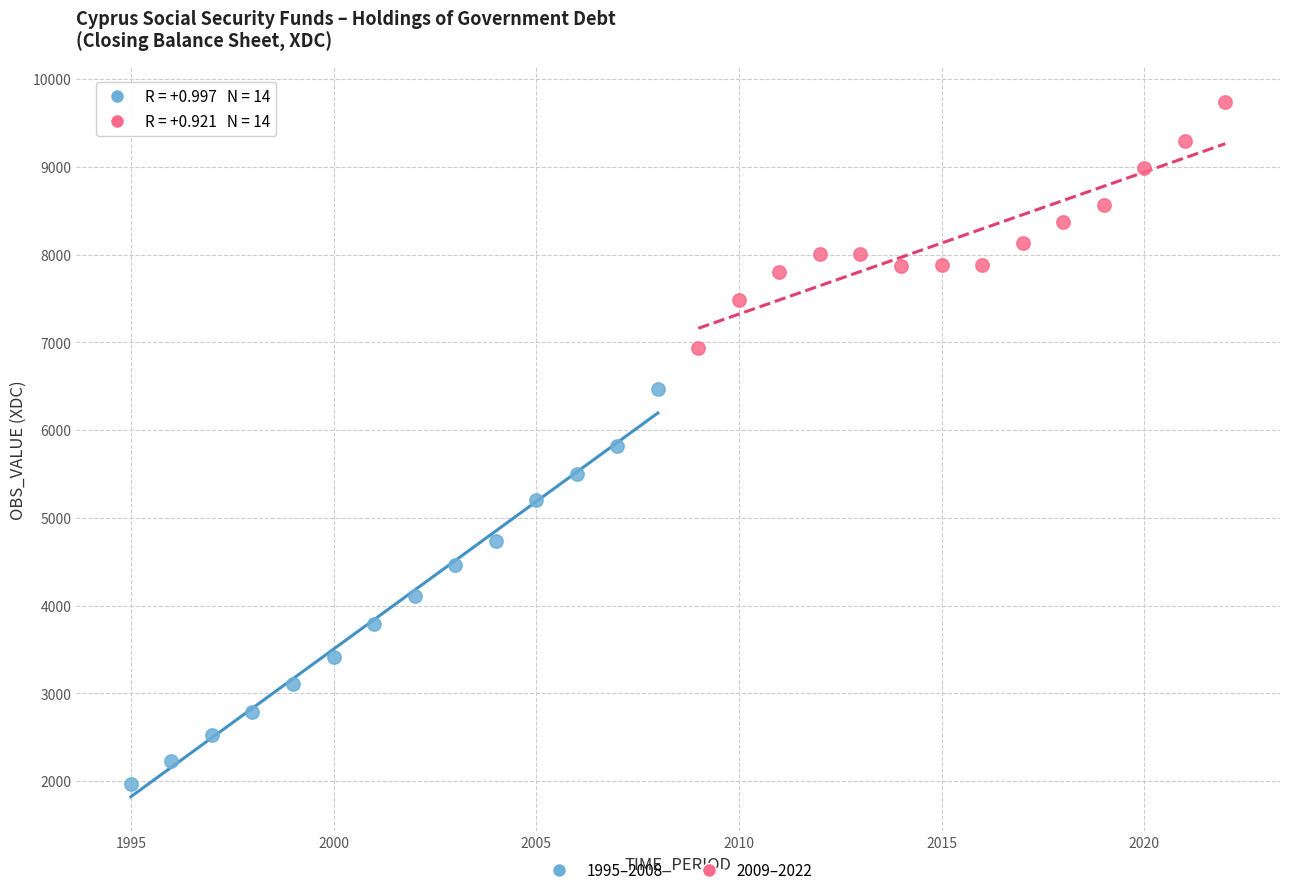

Which series contains the lowest Y value?

1995–2008